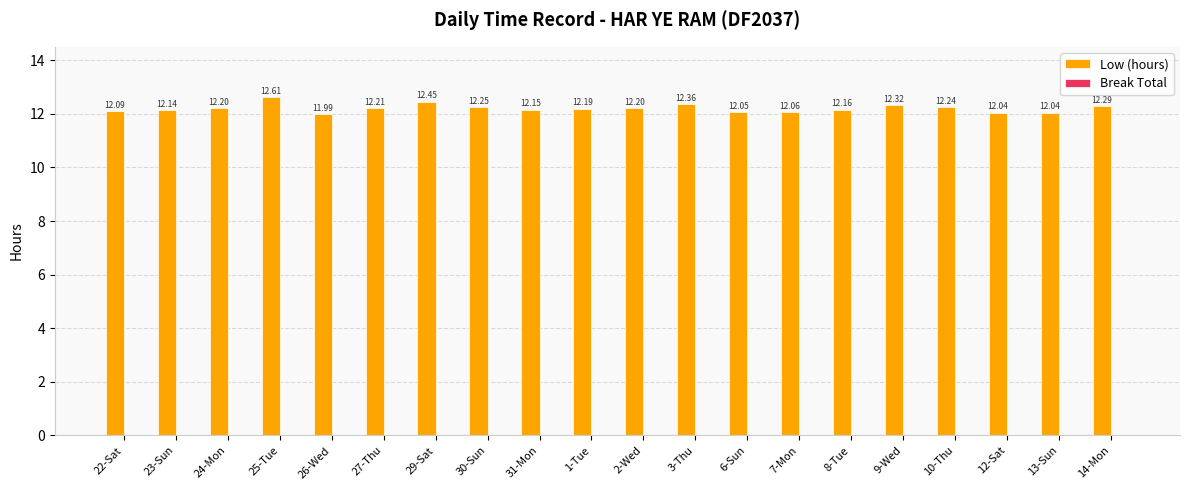

What is the difference between the maximum and minimum values?

0.6